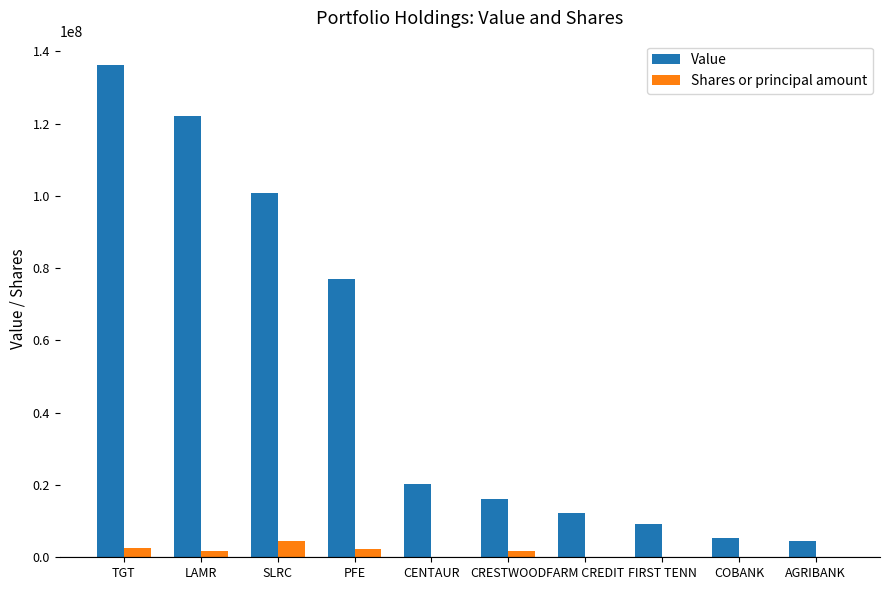

Which series changed the most between SLRC and PFE?

Value